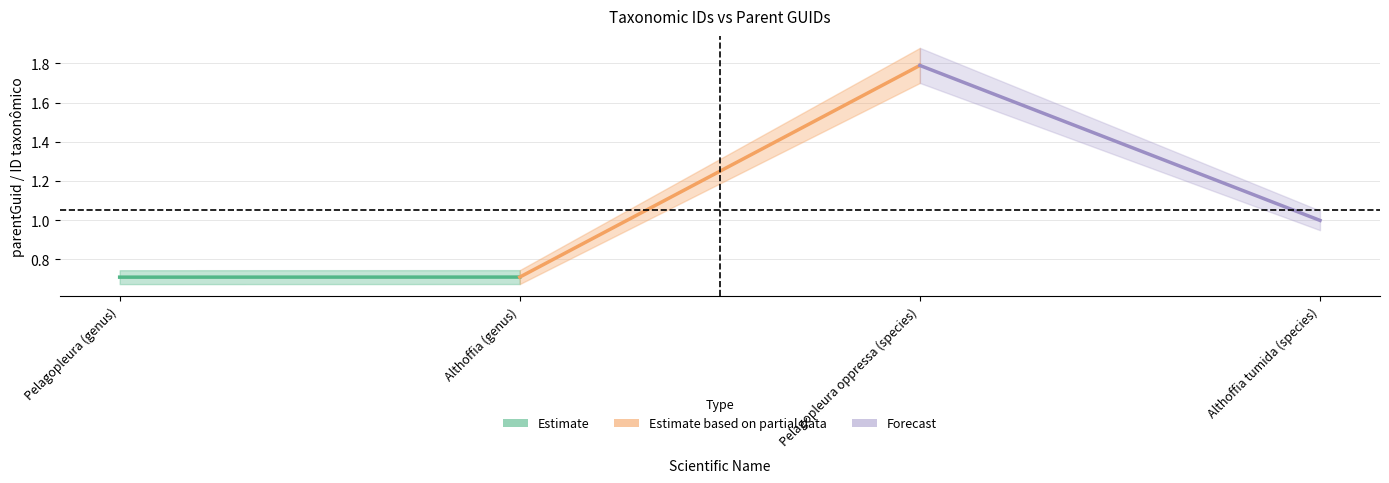

What is the lowest value of the Forecast series?

1.0